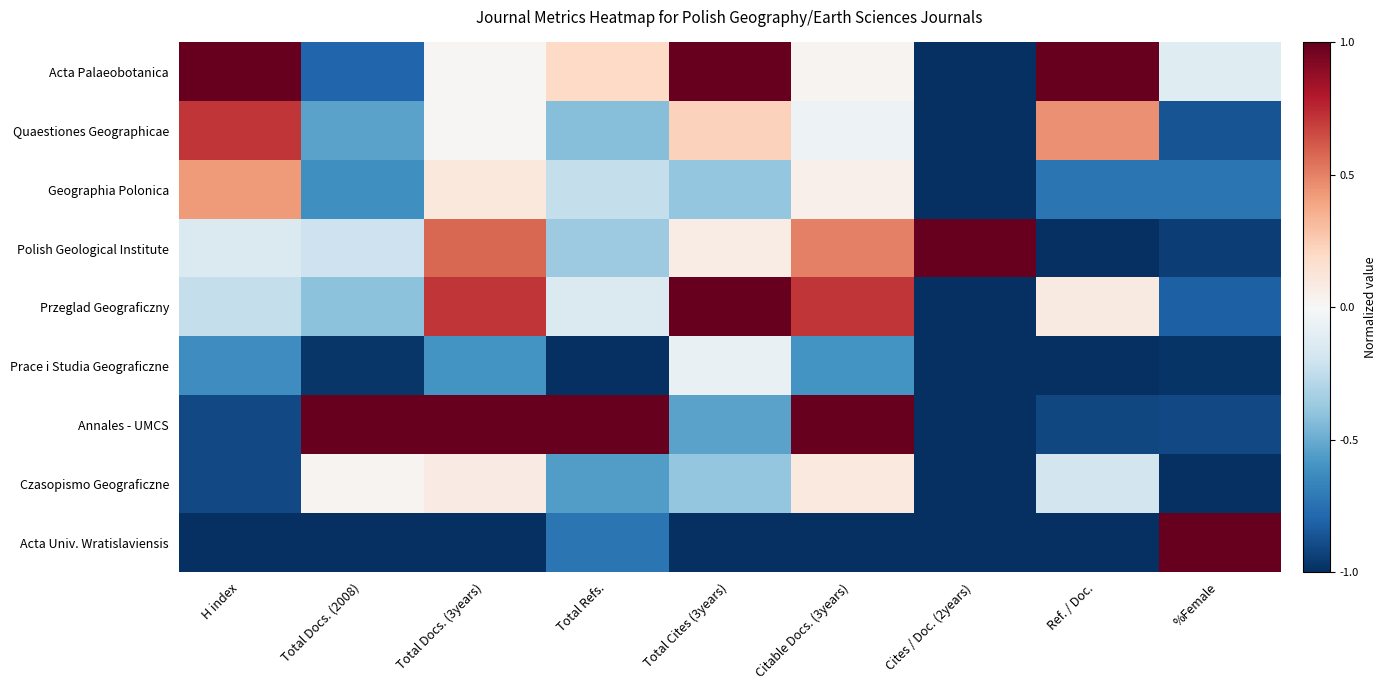

Reading left to right, extract all data points from this chart.

Acta Palaeobotanica: H index=1.0	Total Docs. (2008)=-0.8	Total Docs. (3years)=0.0	Total Refs.=0.2	Total Cites (3years)=1.0	Citable Docs. (3years)=0.0	Cites / Doc. (2years)=-1.0	Ref. / Doc.=1.0	%Female=-0.1
Quaestiones Geographicae: H index=0.7	Total Docs. (2008)=-0.5	Total Docs. (3years)=0.0	Total Refs.=-0.4	Total Cites (3years)=0.2	Citable Docs. (3years)=-0.0	Cites / Doc. (2years)=-1.0	Ref. / Doc.=0.5	%Female=-0.9
Geographia Polonica: H index=0.4	Total Docs. (2008)=-0.6	Total Docs. (3years)=0.1	Total Refs.=-0.2	Total Cites (3years)=-0.4	Citable Docs. (3years)=0.0	Cites / Doc. (2years)=-1.0	Ref. / Doc.=-0.7	%Female=-0.7
Polish Geological Institute: H index=-0.1	Total Docs. (2008)=-0.2	Total Docs. (3years)=0.6	Total Refs.=-0.4	Total Cites (3years)=0.1	Citable Docs. (3years)=0.5	Cites / Doc. (2years)=1.0	Ref. / Doc.=-1.0	%Female=-0.9
Przeglad Geograficzny: H index=-0.2	Total Docs. (2008)=-0.4	Total Docs. (3years)=0.7	Total Refs.=-0.1	Total Cites (3years)=1.0	Citable Docs. (3years)=0.7	Cites / Doc. (2years)=-1.0	Ref. / Doc.=0.1	%Female=-0.8
Prace i Studia Geograficzne: H index=-0.6	Total Docs. (2008)=-1.0	Total Docs. (3years)=-0.6	Total Refs.=-1.0	Total Cites (3years)=-0.1	Citable Docs. (3years)=-0.6	Cites / Doc. (2years)=-1.0	Ref. / Doc.=-1.0	%Female=-1.0
Annales - UMCS: H index=-0.9	Total Docs. (2008)=1.0	Total Docs. (3years)=1.0	Total Refs.=1.0	Total Cites (3years)=-0.5	Citable Docs. (3years)=1.0	Cites / Doc. (2years)=-1.0	Ref. / Doc.=-0.9	%Female=-0.9
Czasopismo Geograficzne: H index=-0.9	Total Docs. (2008)=0.0	Total Docs. (3years)=0.1	Total Refs.=-0.6	Total Cites (3years)=-0.4	Citable Docs. (3years)=0.1	Cites / Doc. (2years)=-1.0	Ref. / Doc.=-0.2	%Female=-1.0
Acta Univ. Wratislaviensis: H index=-1.0	Total Docs. (2008)=-1.0	Total Docs. (3years)=-1.0	Total Refs.=-0.7	Total Cites (3years)=-1.0	Citable Docs. (3years)=-1.0	Cites / Doc. (2years)=-1.0	Ref. / Doc.=-1.0	%Female=1.0